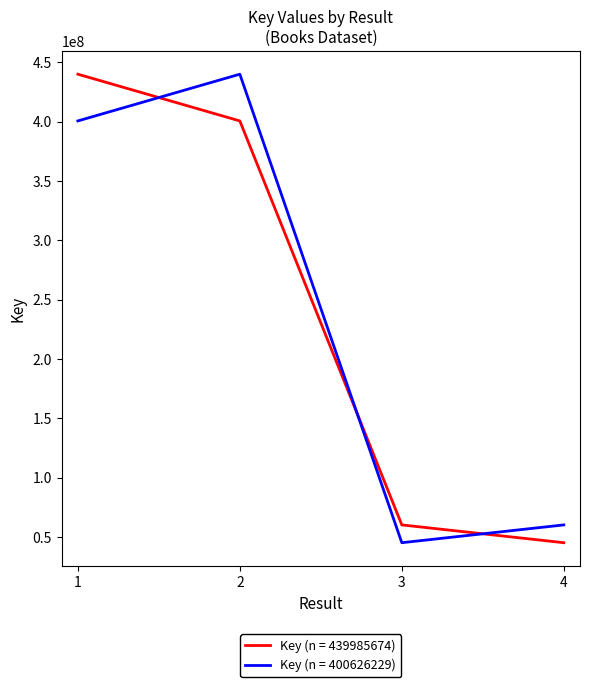

Reading left to right, transcribe all the data shown in this chart.

Key (n = 439985674): 1=439985674	2=400626229	3=60313658	4=45328441
Key (n = 400626229): 1=400626229	2=439985674	3=45328441	4=60313658